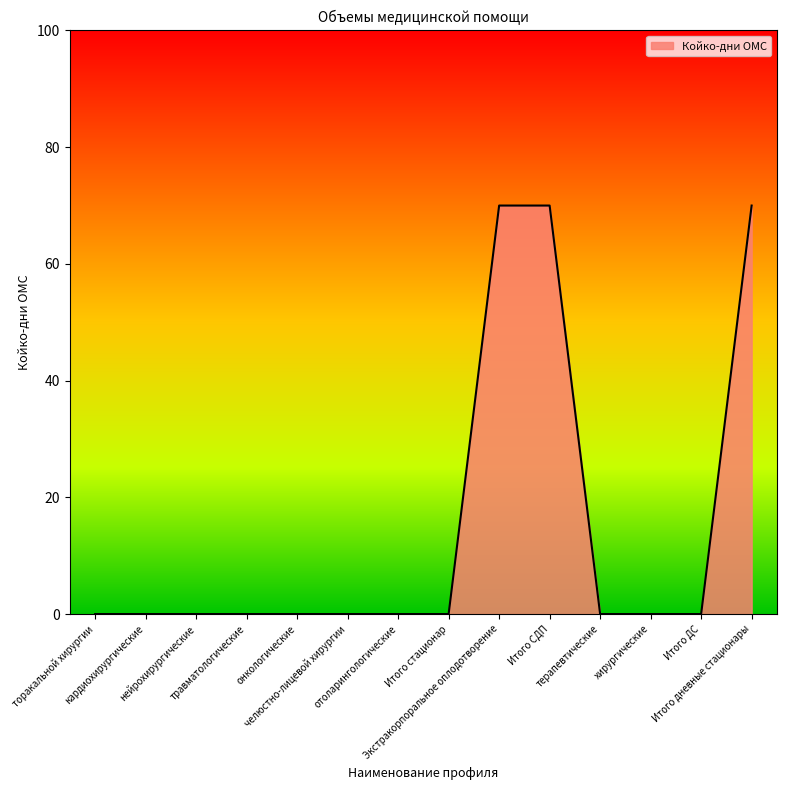

What is the maximum value shown in the chart?

70